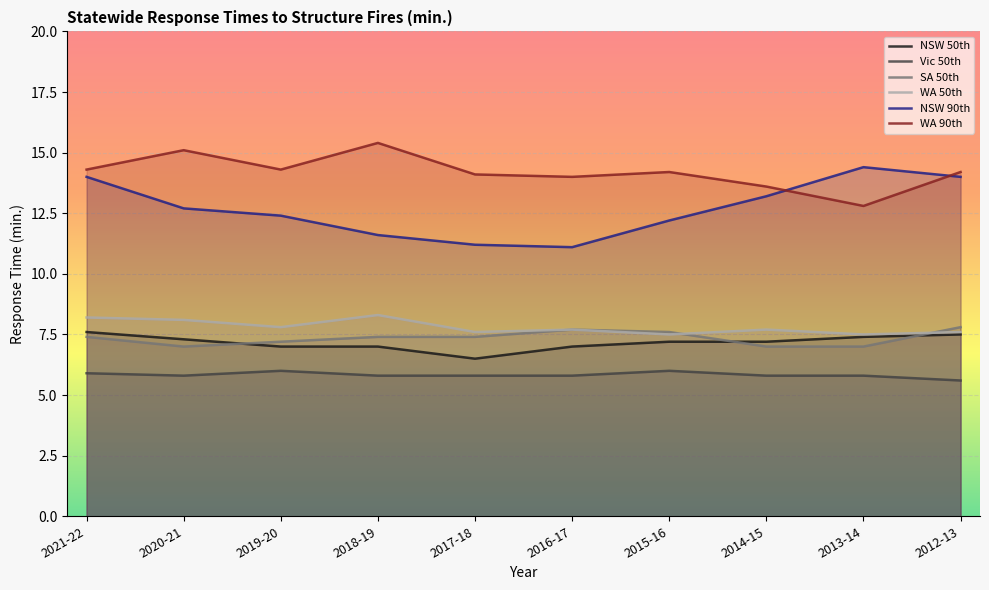

List the series in order of their peak value, lowest first.

Vic 50th, NSW 50th, SA 50th, WA 50th, NSW 90th, WA 90th